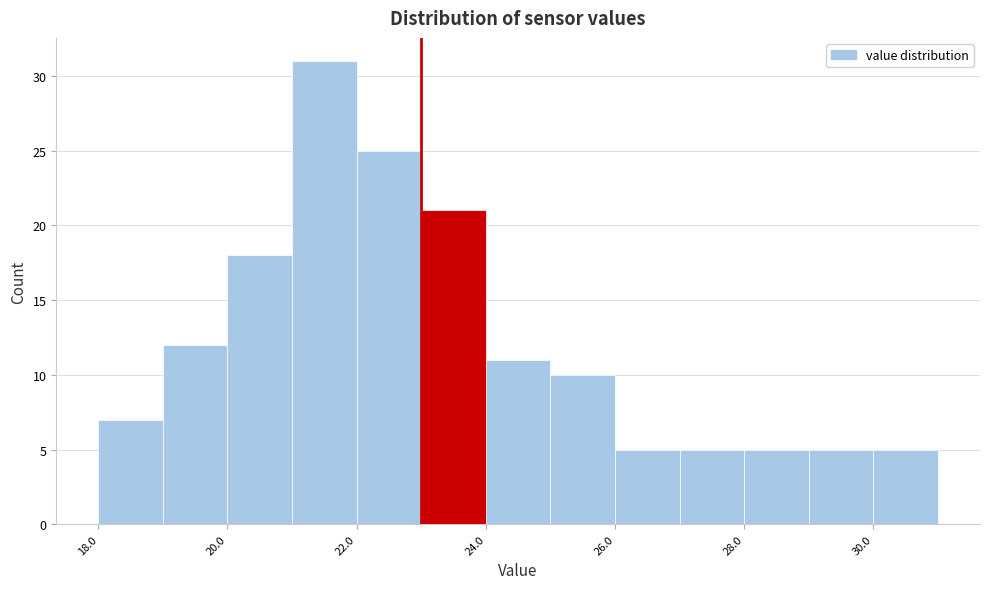

Reading left to right, list every bar in this chart as the range it spans on the x-axis followed by its height. The values are not printed on the chart, so give them approximately, as read against the axis.

18 to 19: 7
19 to 20: 12
20 to 21: 18
21 to 22: 31
22 to 23: 25
23 to 24: 21
24 to 25: 11
25 to 26: 10
26 to 27: 5
27 to 28: 5
28 to 29: 5
29 to 30: 5
30 to 31: 5